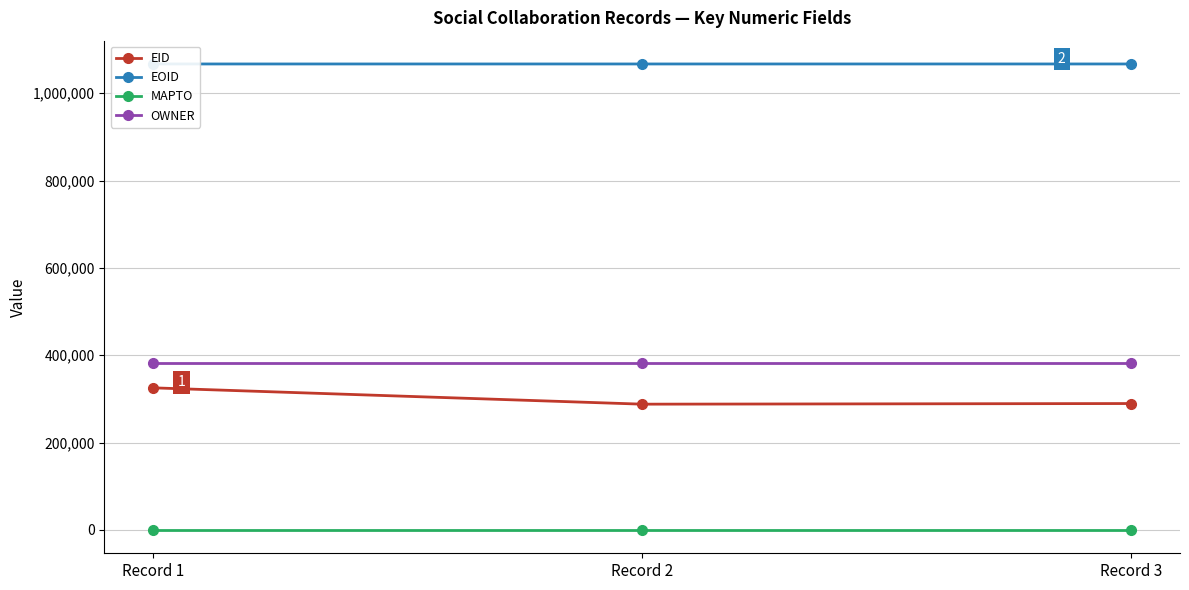

At how many categories does at least one series exceed 406082?

3